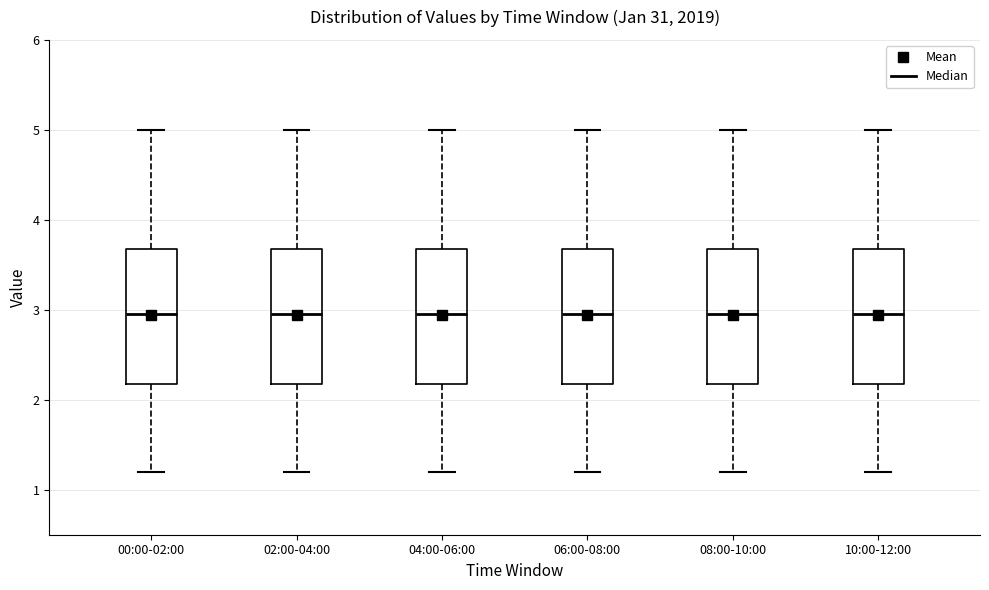

Reading left to right, read every box against the y-axis: the position of its median line, the range the box covers, and the ends of its whiskers. The values are not printed on the chart, so give them approximately, as read against the axis.

00:00-02:00: median 3.0, box 2.2 to 3.7, whiskers 1.2 to 5.0
02:00-04:00: median 3.0, box 2.2 to 3.7, whiskers 1.2 to 5.0
04:00-06:00: median 3.0, box 2.2 to 3.7, whiskers 1.2 to 5.0
06:00-08:00: median 3.0, box 2.2 to 3.7, whiskers 1.2 to 5.0
08:00-10:00: median 3.0, box 2.2 to 3.7, whiskers 1.2 to 5.0
10:00-12:00: median 3.0, box 2.2 to 3.7, whiskers 1.2 to 5.0